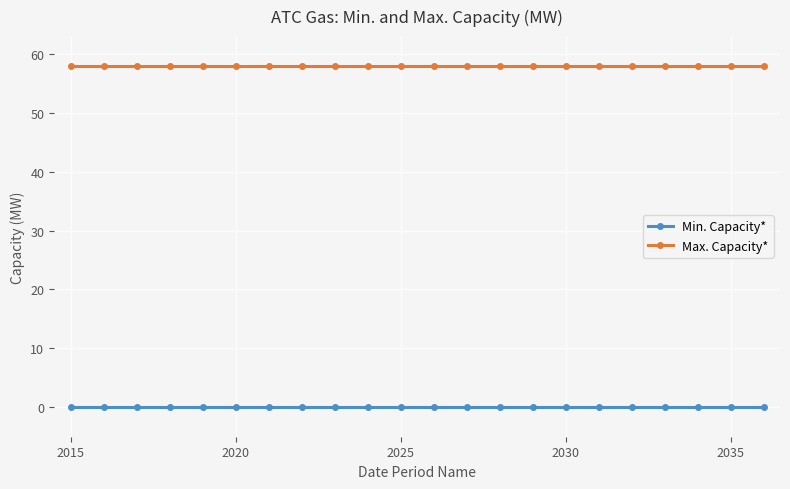

True or false: Max. Capacity* and Min. Capacity* intersect in this chart.

False